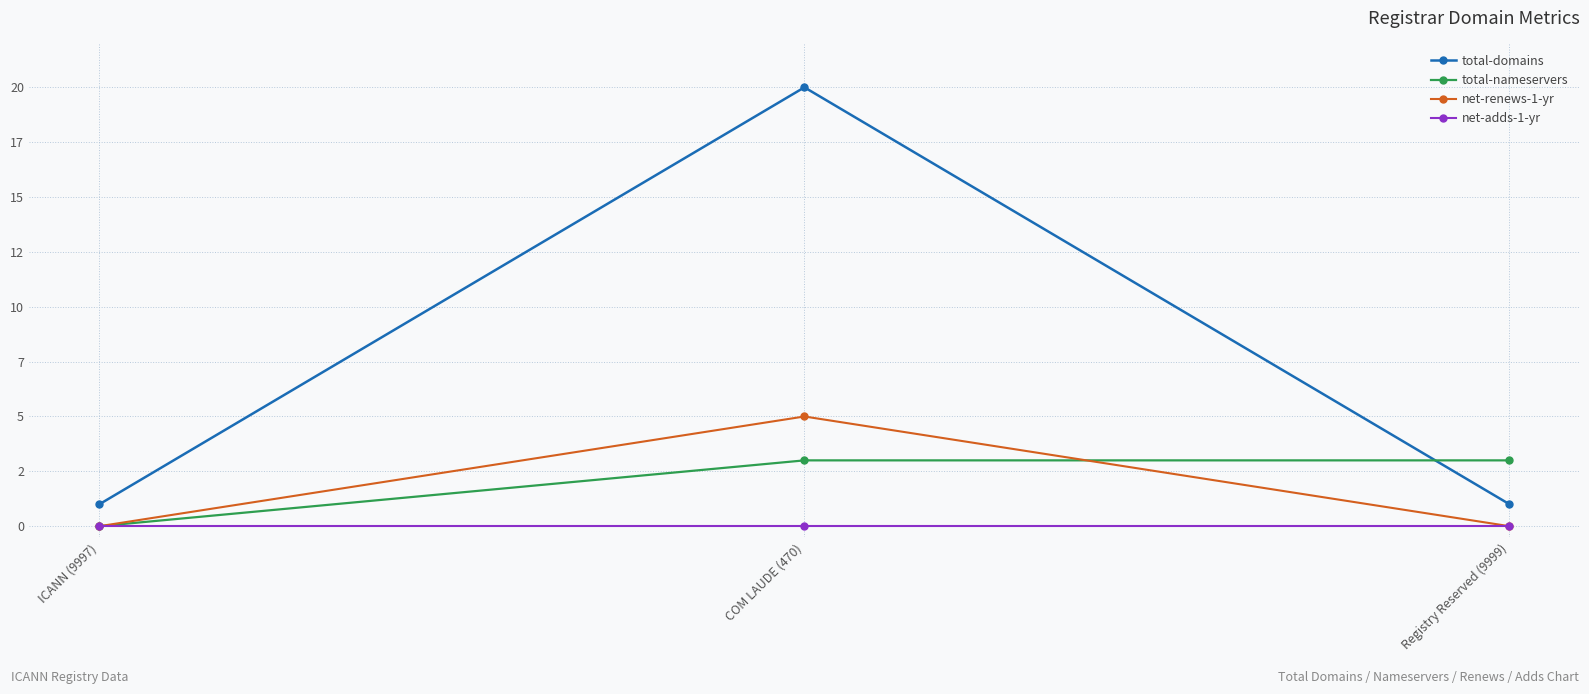

What are all the series names shown in the legend?

total-domains, total-nameservers, net-renews-1-yr, net-adds-1-yr